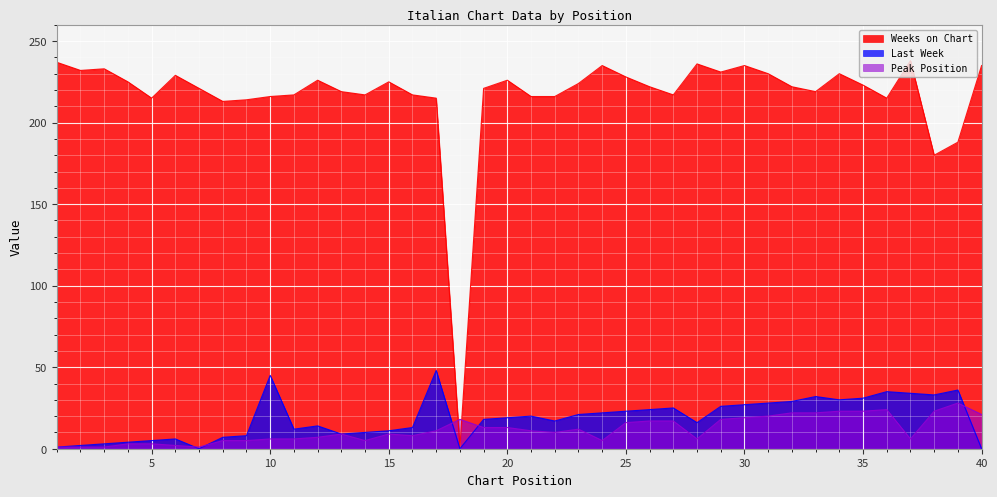

At which label is Weeks on Chart closest to 119?

38